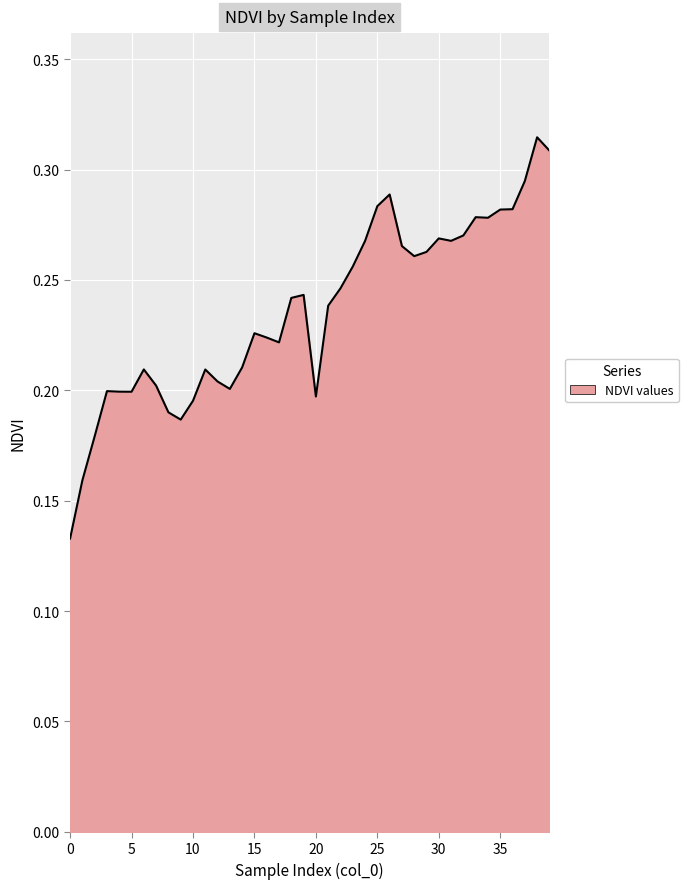

Does the chart have visible grid lines?

Yes